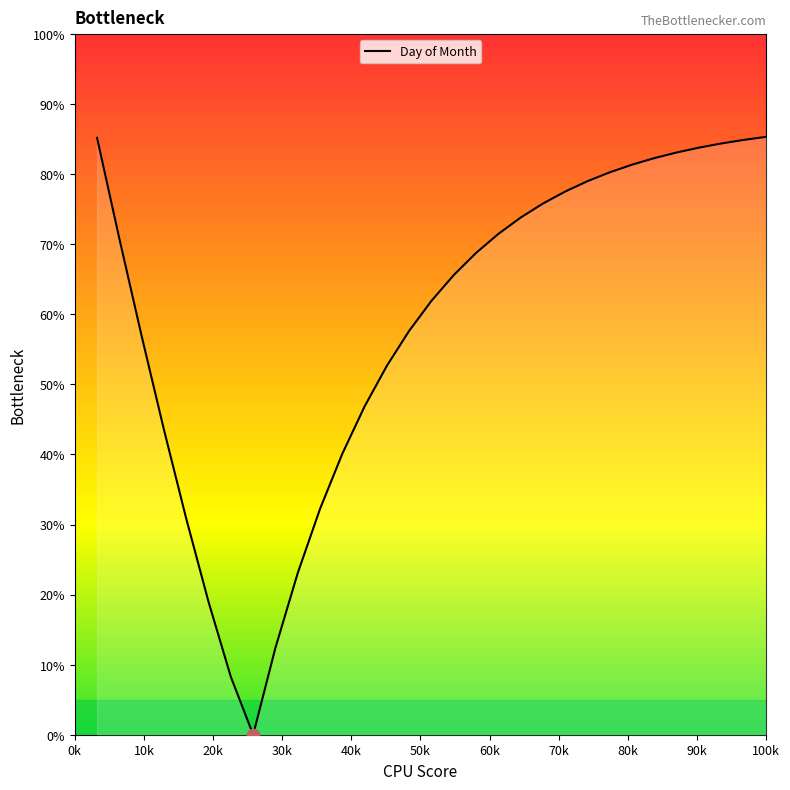

What is the difference between the maximum and minimum values?

85.3